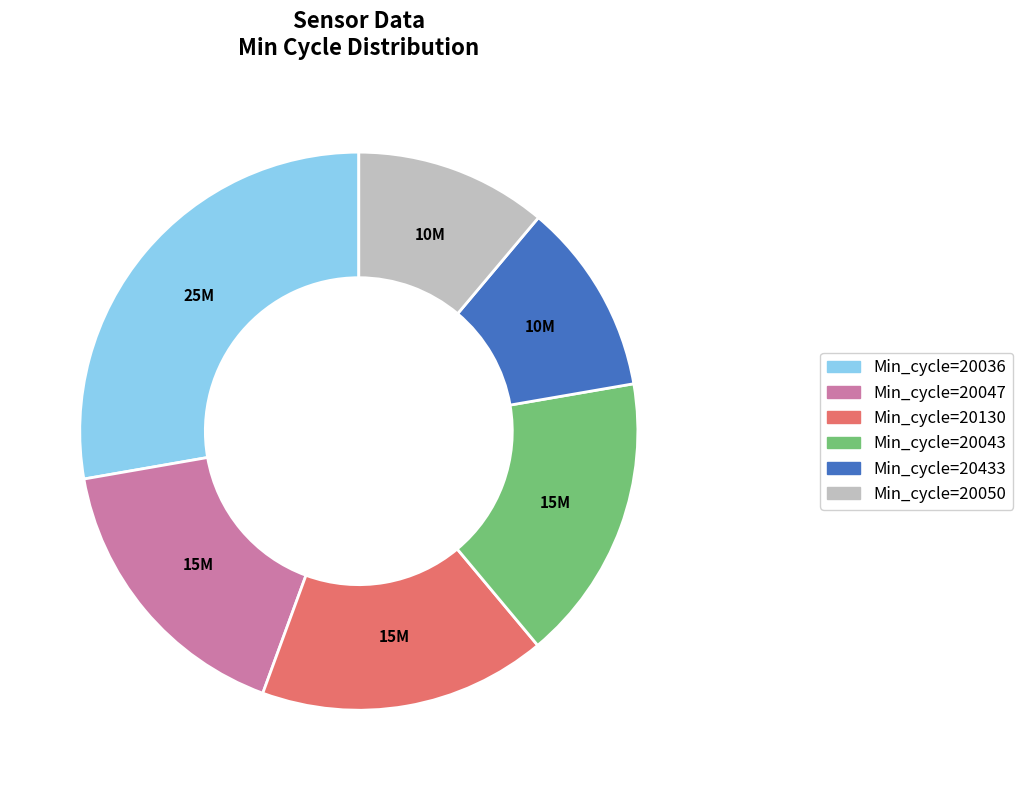

Is there any slice that represents more than half of the pie?

No